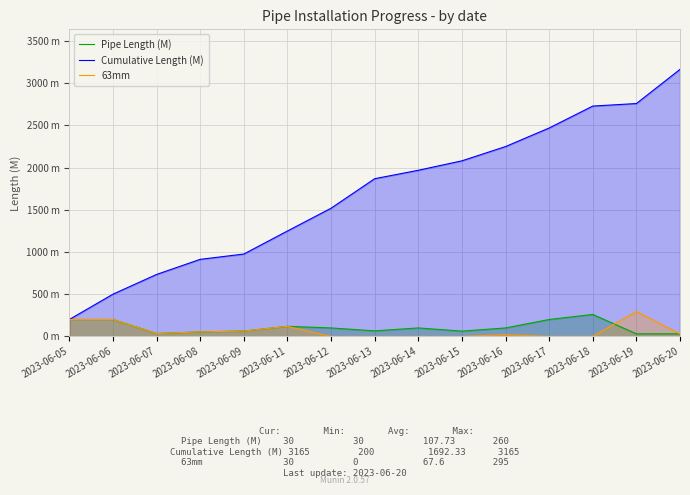

The 63mm series shows 200 at 2023-06-06. True or false?

True